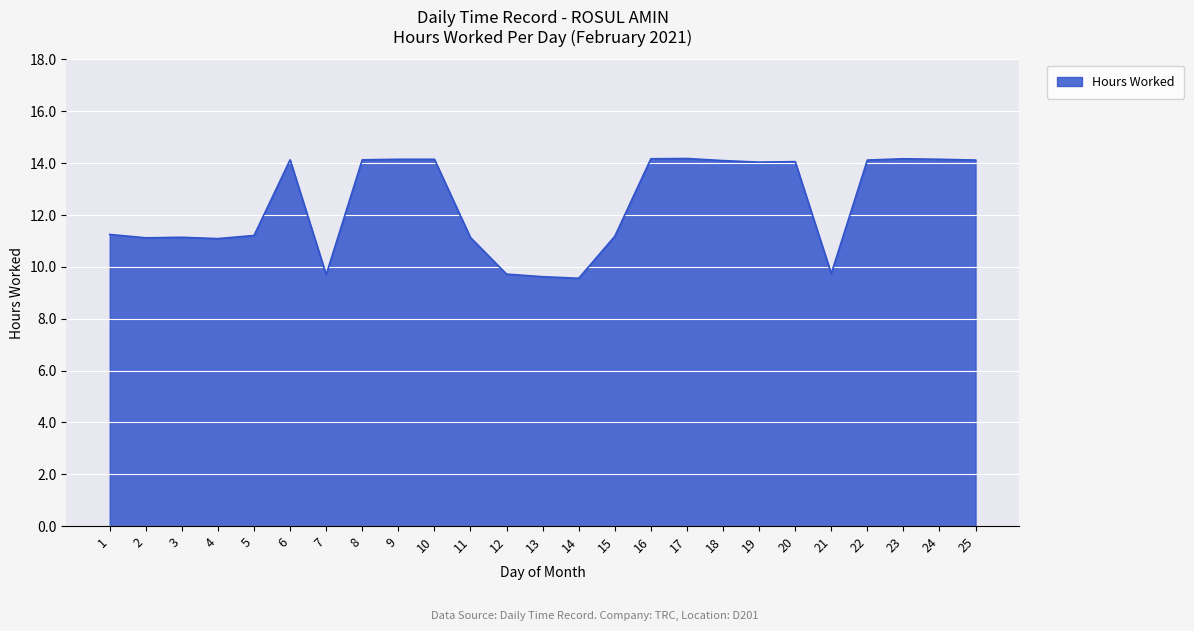

The chart shows a value of 14.2 at 9. True or false?

True